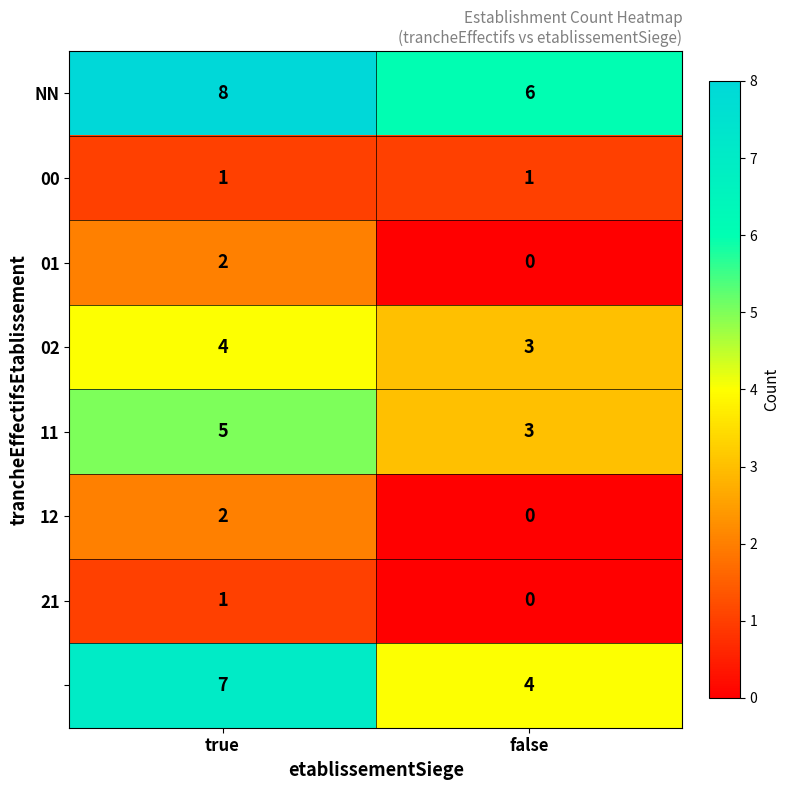

What is the spread (max minus min) of values at false?

6